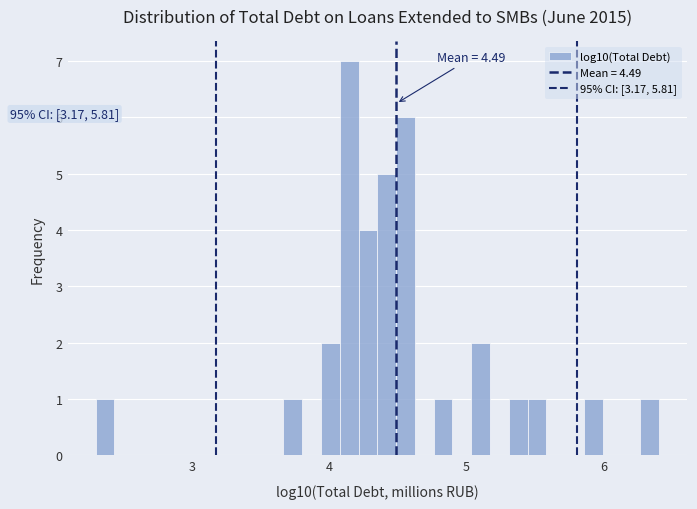

Read against the x-axis, roughly where is the centre of the tallest bar?

4.1